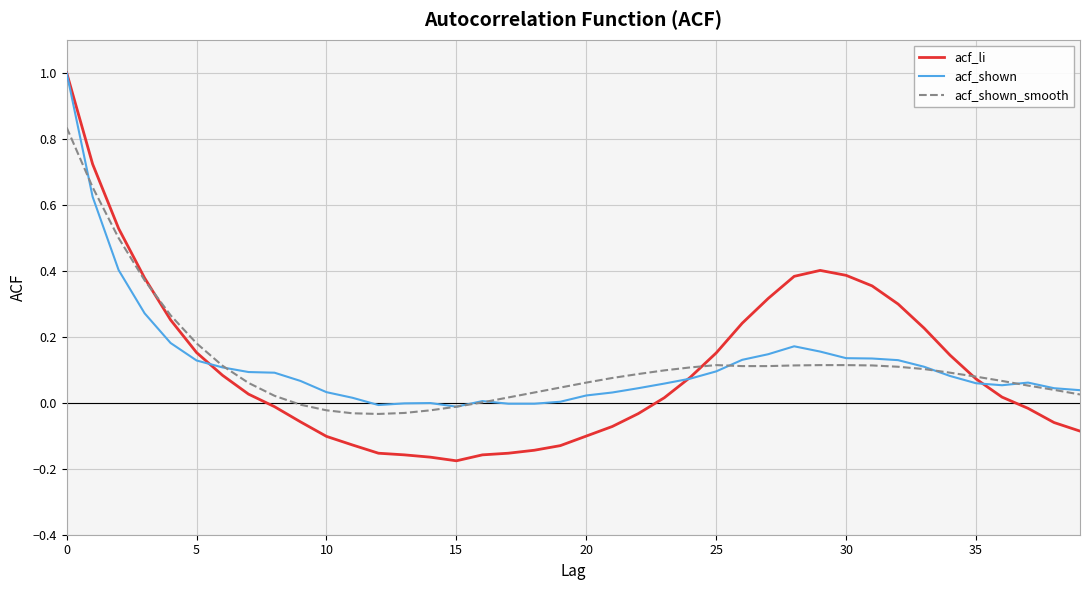

Which series has the widest spread of values?

acf_li